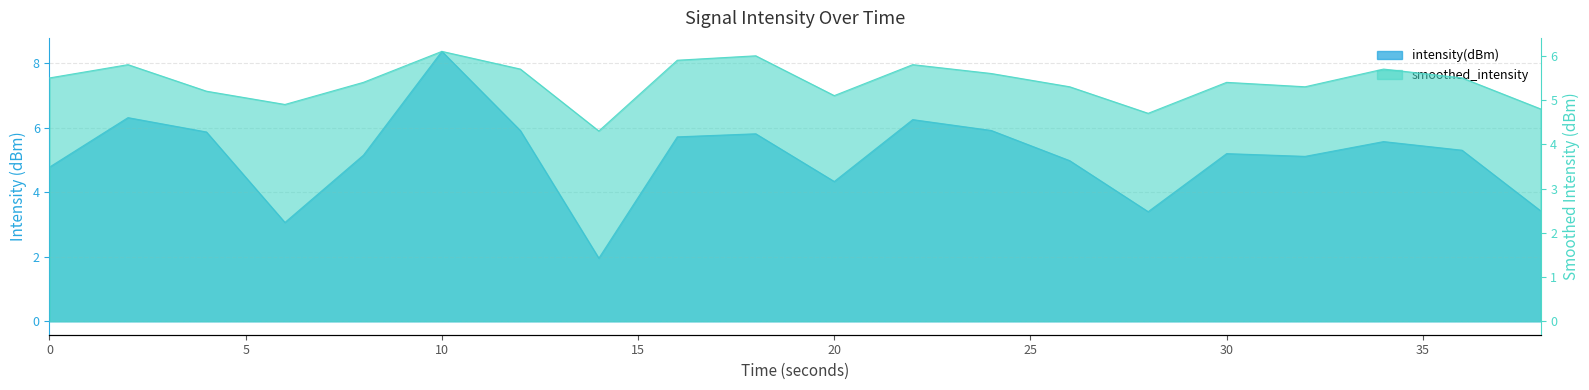

Which series ends up on top after the final intersection of intensity(dBm) and smoothed_intensity?

smoothed_intensity